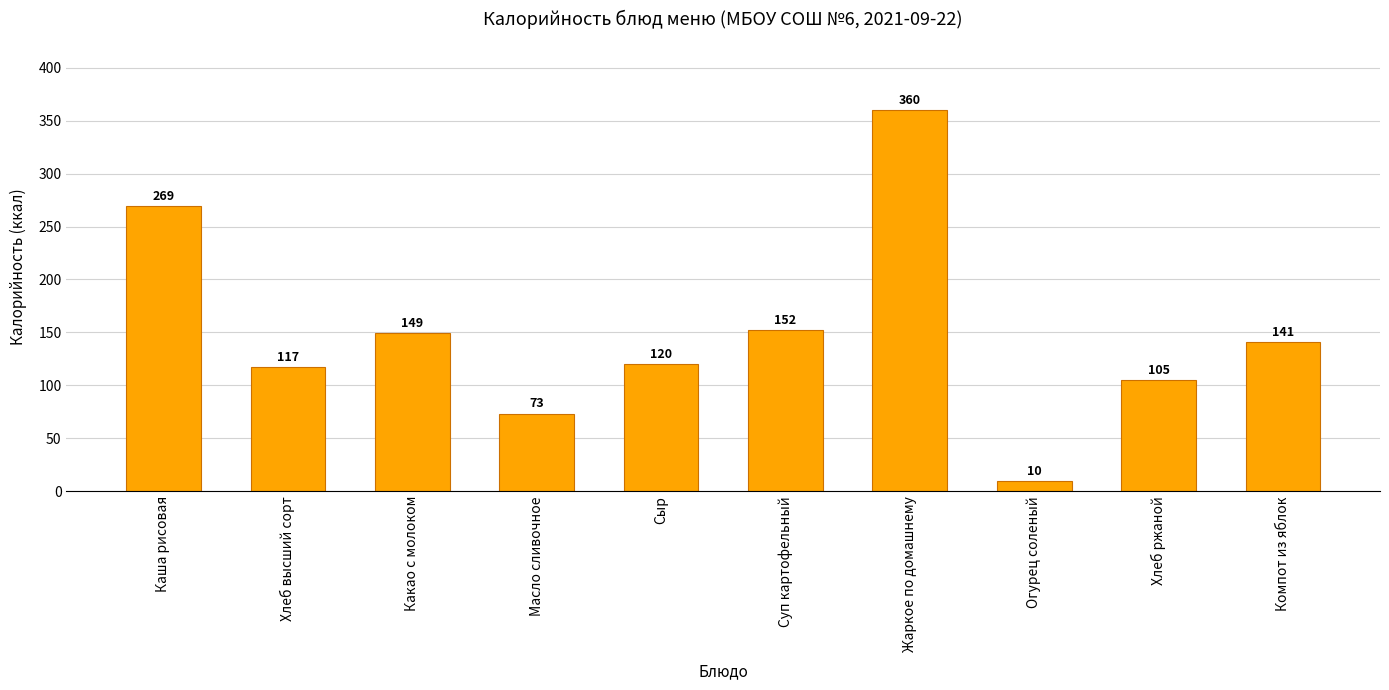

What is the label of the 9th bar from the left?

Хлеб ржаной